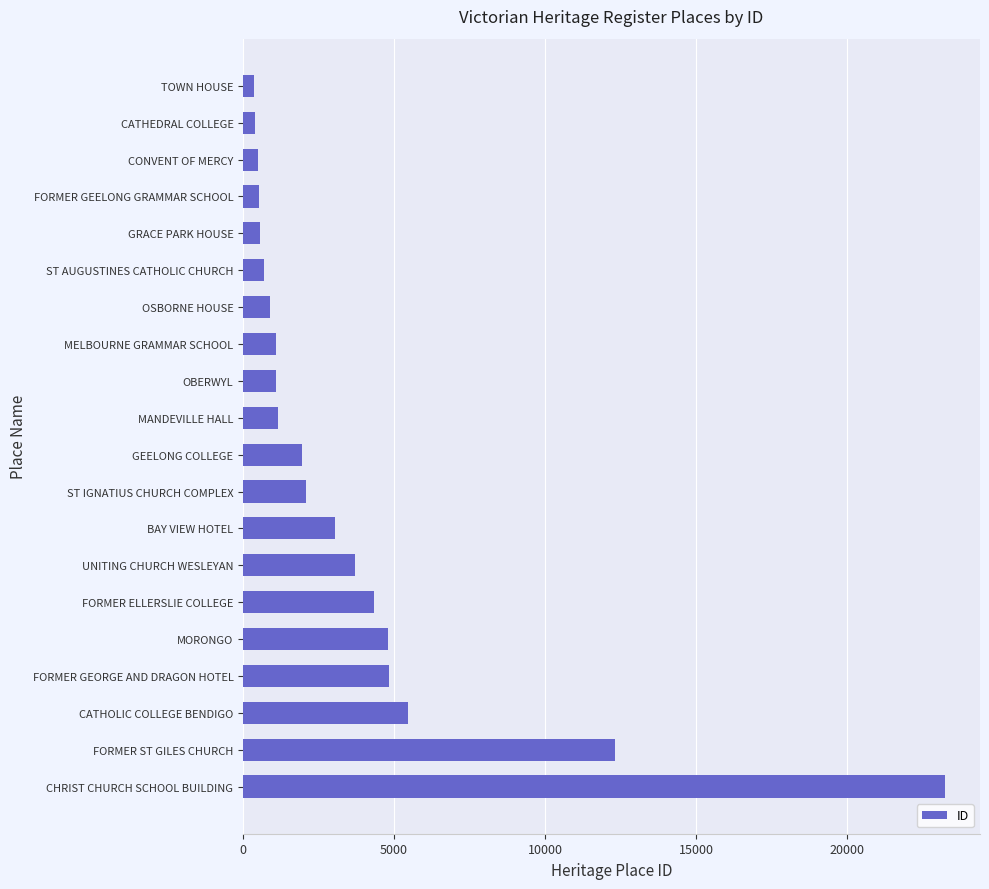

What is the greatest value displayed?

23245